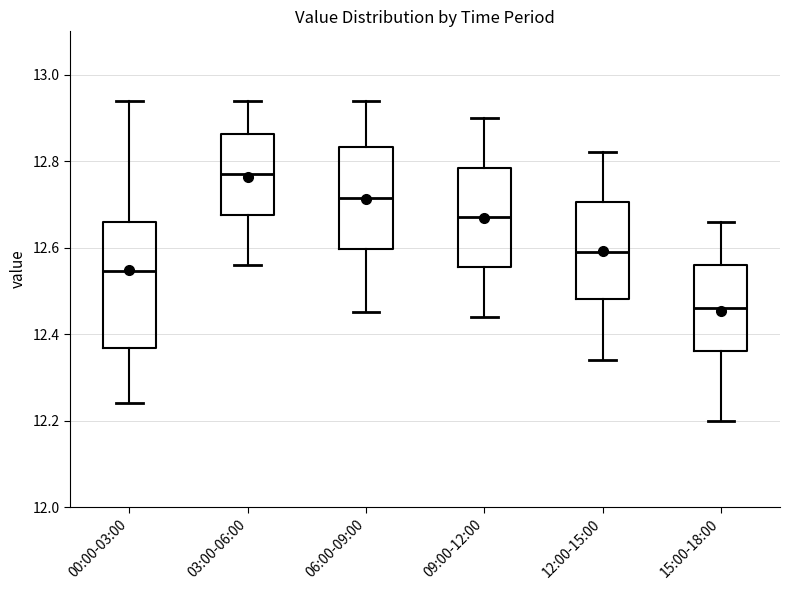

Reading left to right, read every box against the y-axis: the position of its median line, the range the box covers, and the ends of its whiskers. The values are not printed on the chart, so give them approximately, as read against the axis.

00:00-03:00: median 12.54, box 12.36 to 12.66, whiskers 12.24 to 12.94
03:00-06:00: median 12.78, box 12.68 to 12.86, whiskers 12.56 to 12.94
06:00-09:00: median 12.72, box 12.60 to 12.84, whiskers 12.46 to 12.94
09:00-12:00: median 12.68, box 12.56 to 12.78, whiskers 12.44 to 12.90
12:00-15:00: median 12.60, box 12.48 to 12.70, whiskers 12.34 to 12.82
15:00-18:00: median 12.46, box 12.36 to 12.56, whiskers 12.20 to 12.66